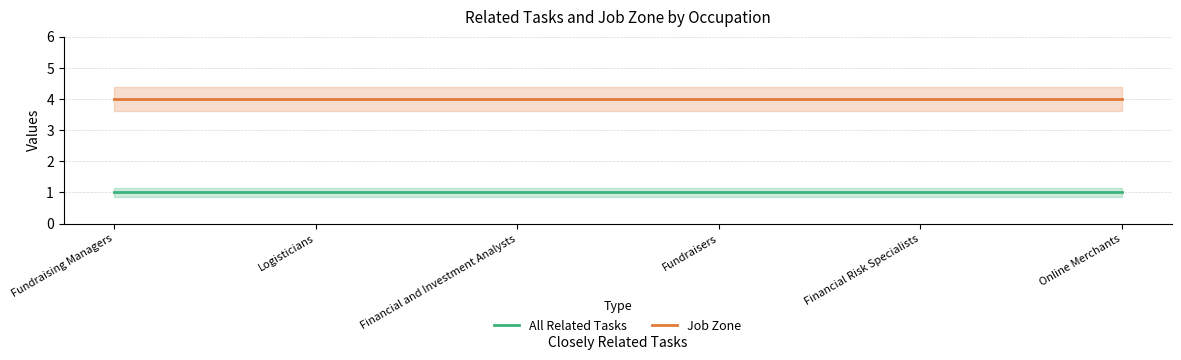

True or false: All Related Tasks and Job Zone intersect in this chart.

False